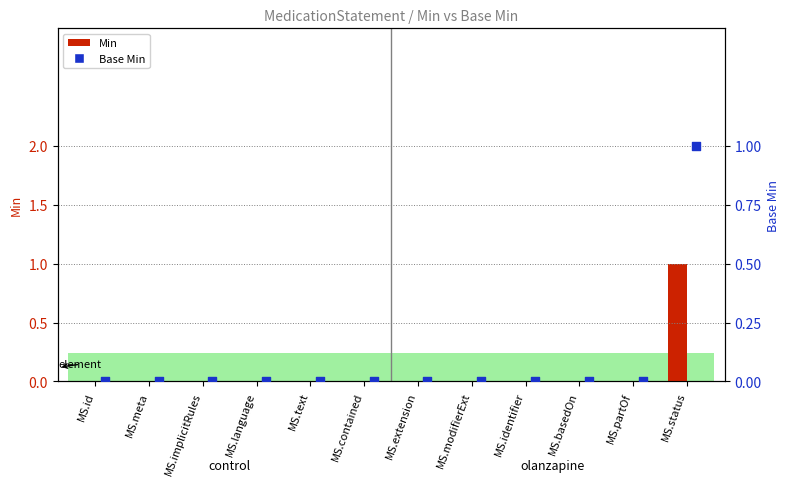

Which series contains the lowest Y value?

Min